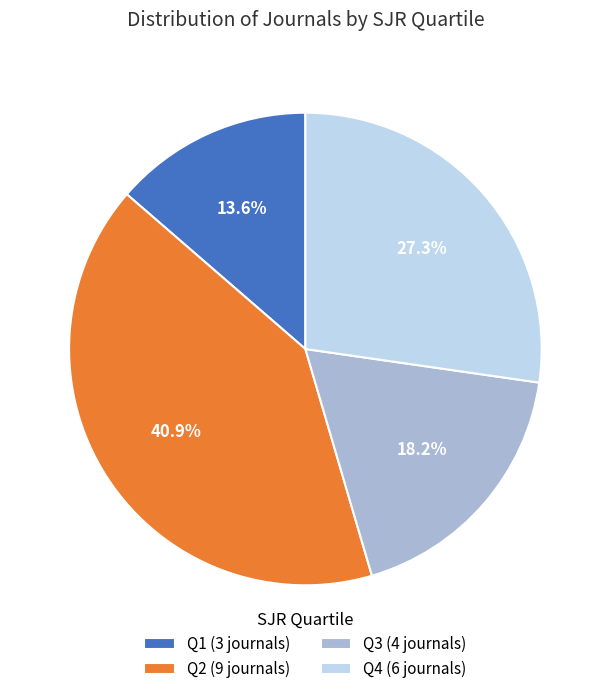

How many slices are in this pie chart?

4